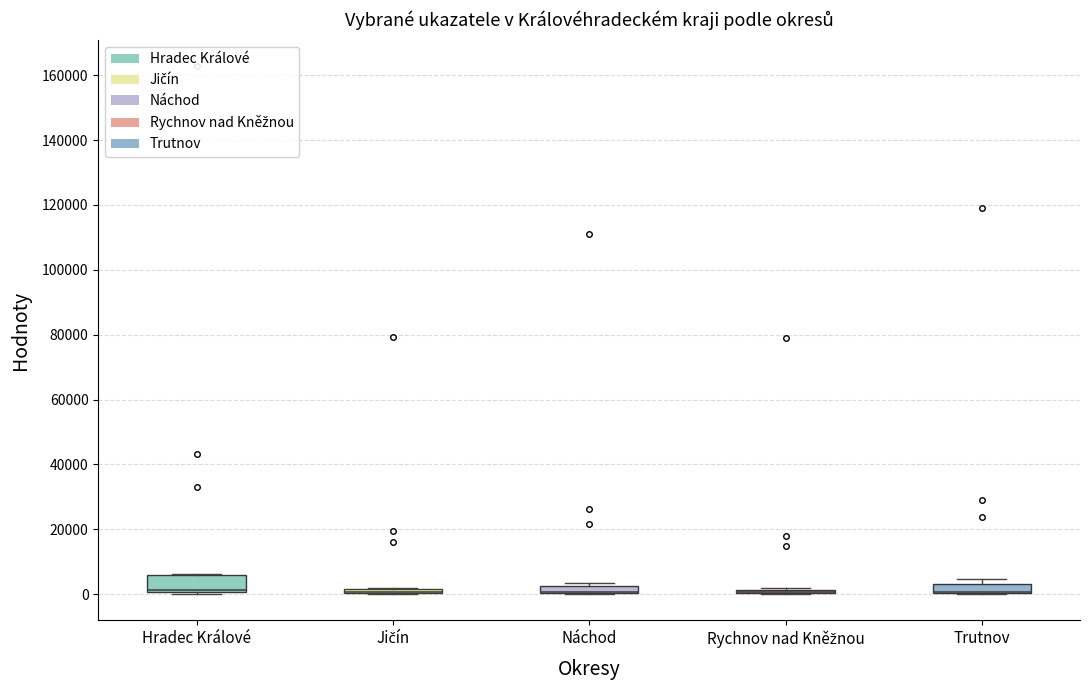

Where is the lower edge of the box for Hradec Králové on the y-axis? The values are not printed on the chart, so give them approximately, as read against the axis.

0